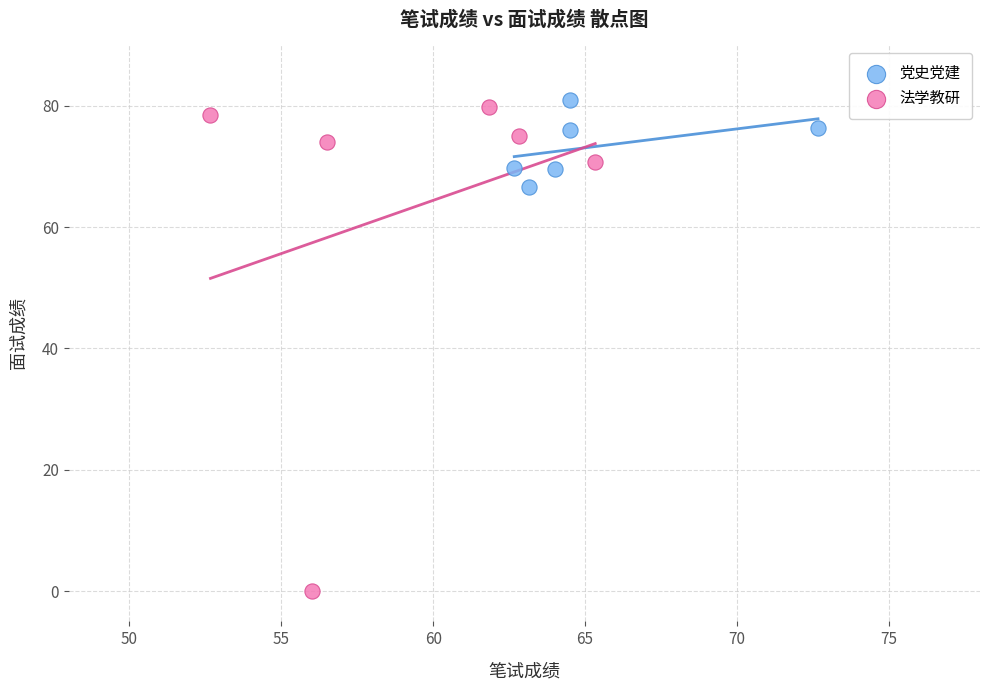

Which series contains the lowest Y value?

法学教研